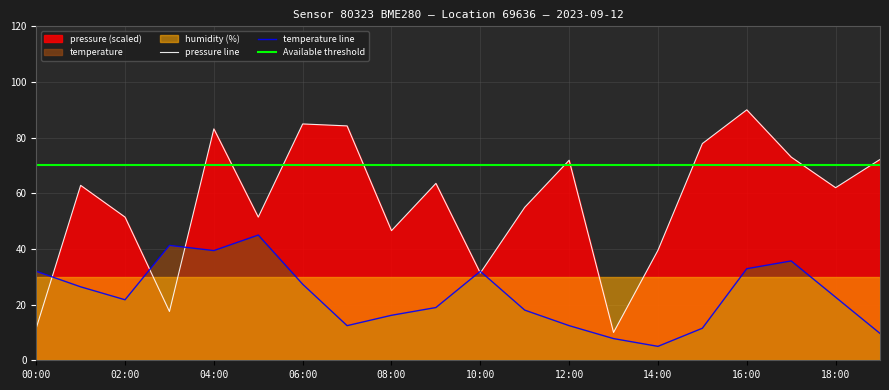

Is it true that pressure equals 90.0 at 16:00?

True